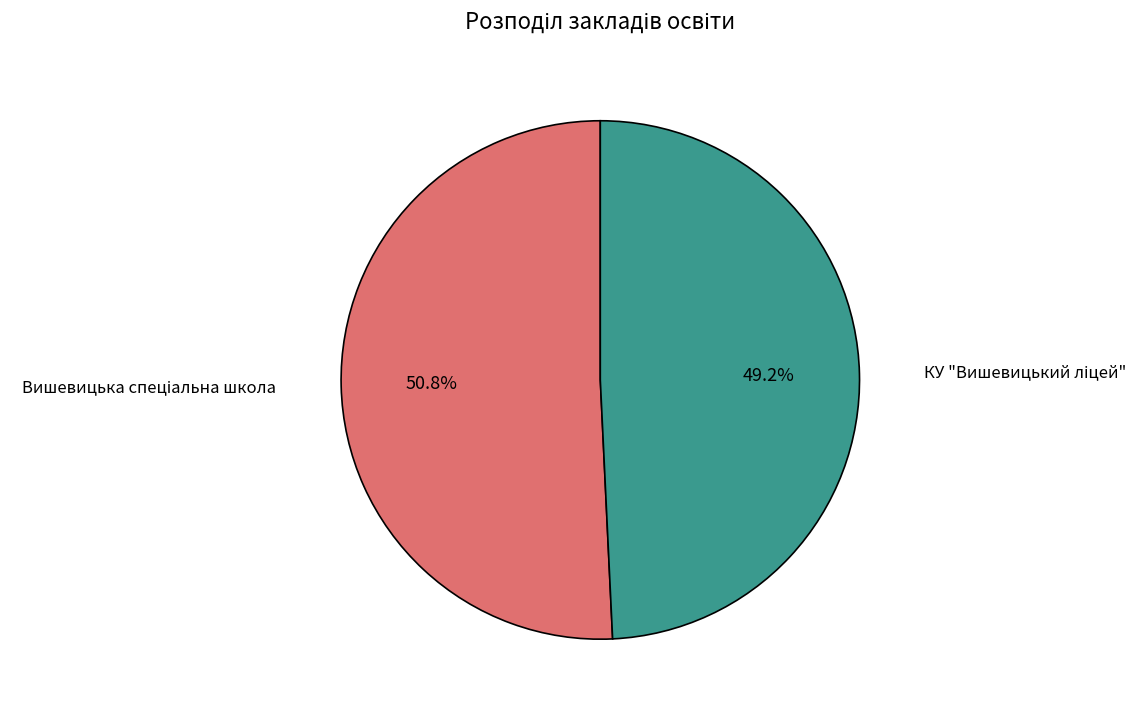

Does any single category account for the majority?

Yes